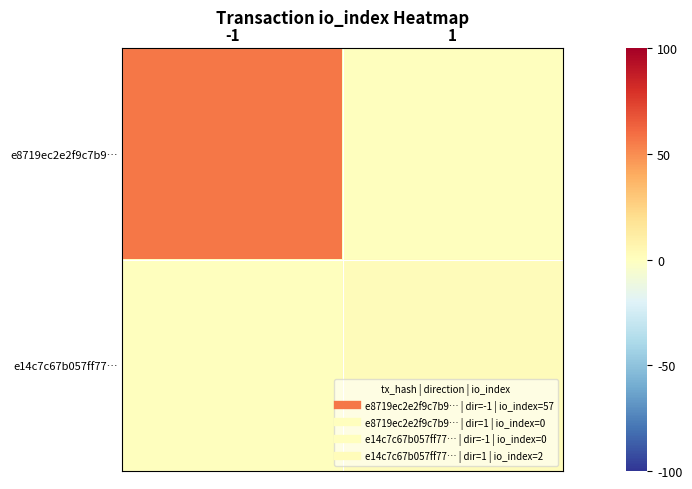

Which series has the largest total across all categories?

e8719ec2e2f9c7b9…